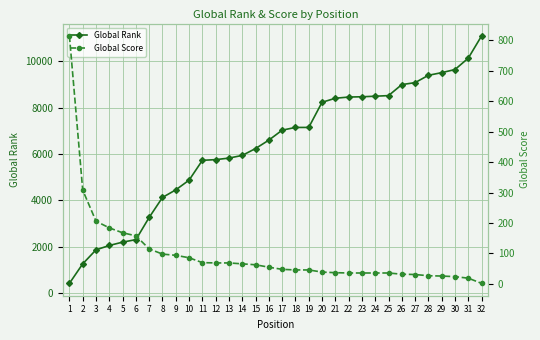

The Global Rank series shows 2047 at 4. True or false?

True